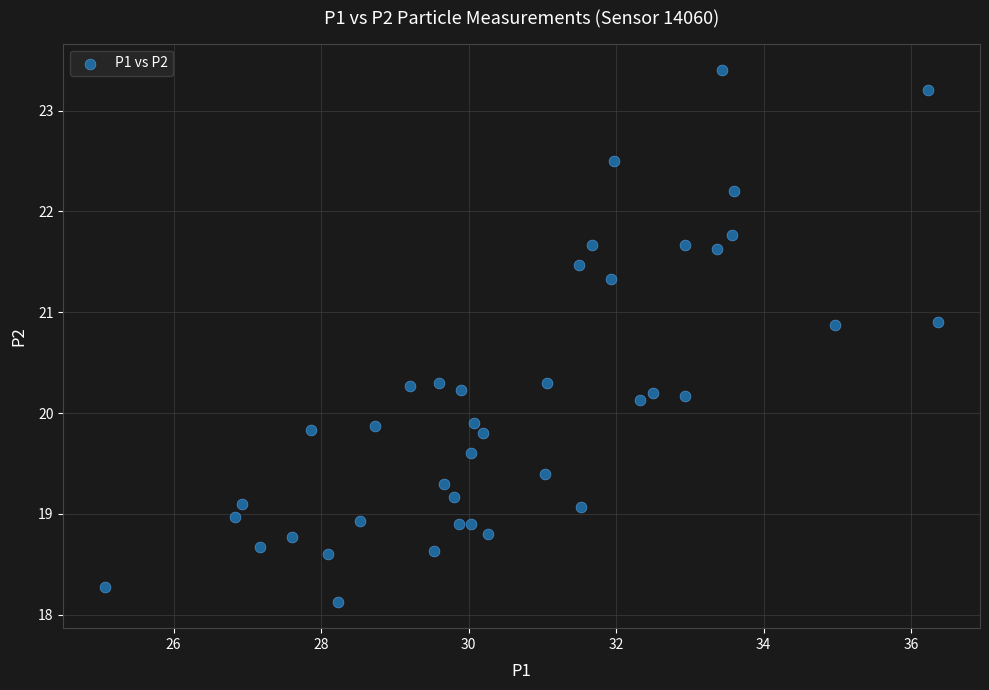

What is the range of X values (max minus min)?

11.3